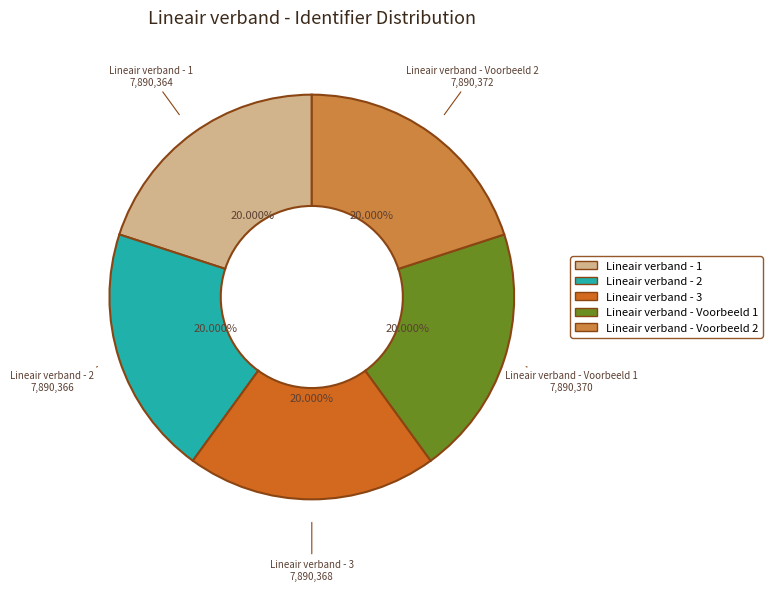

To the nearest percent, what is the combined percentage of Lineair verband - 1 and Lineair verband - 3?

40%